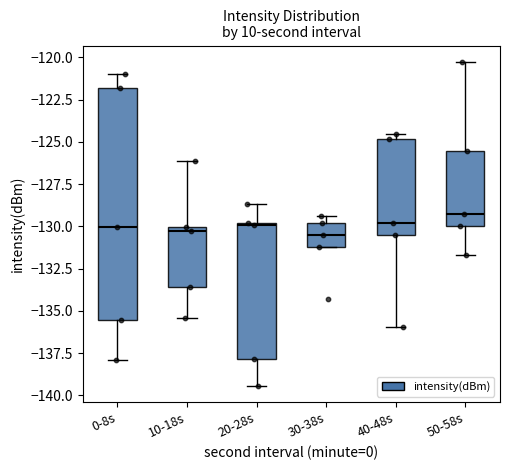

Which box is the tallest, from its lower edge to its upper edge?

0-8s